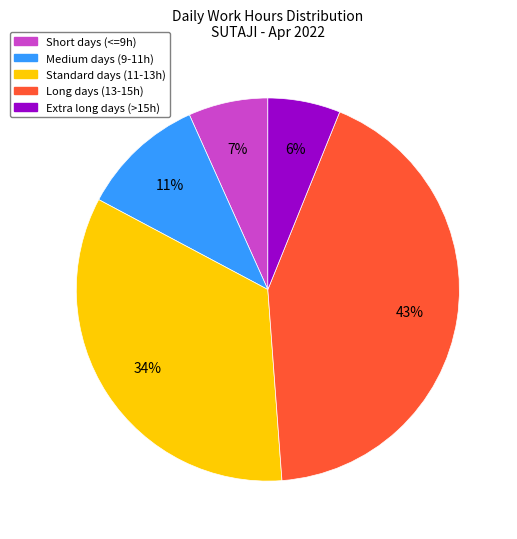

Combined, do Short days (<=9h) and Standard days (11-13h) account for over 50%?

No